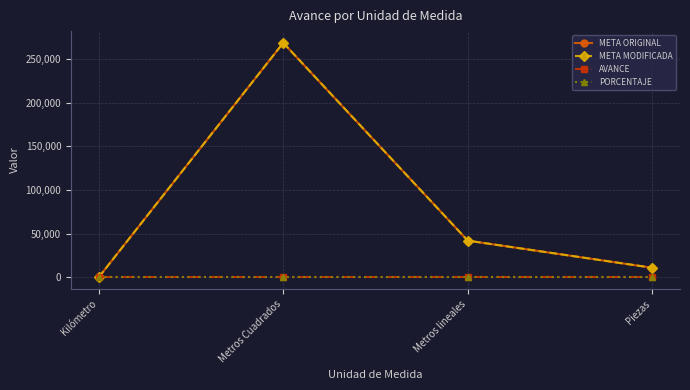

Is this an area chart (filled region under the line)?

No